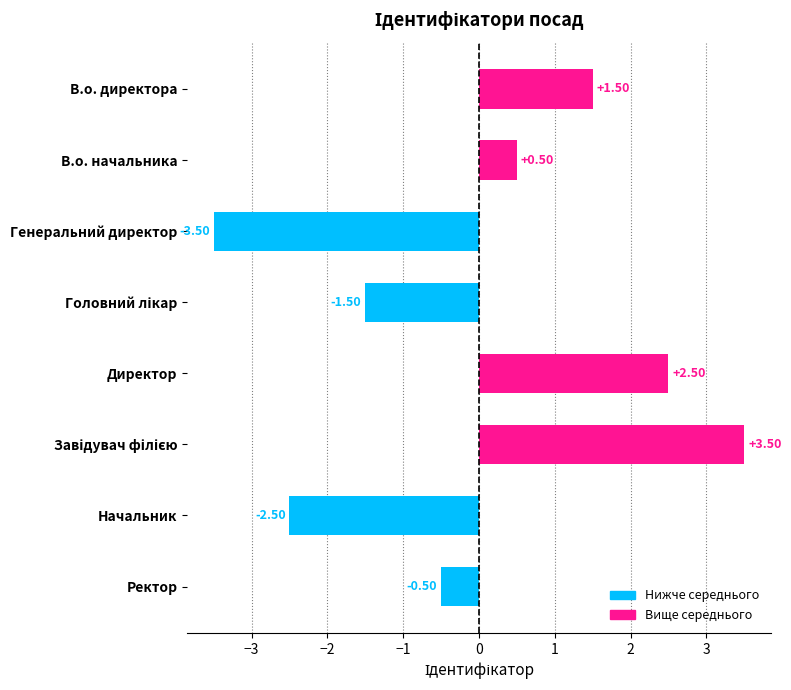

How many values are below 0?

4